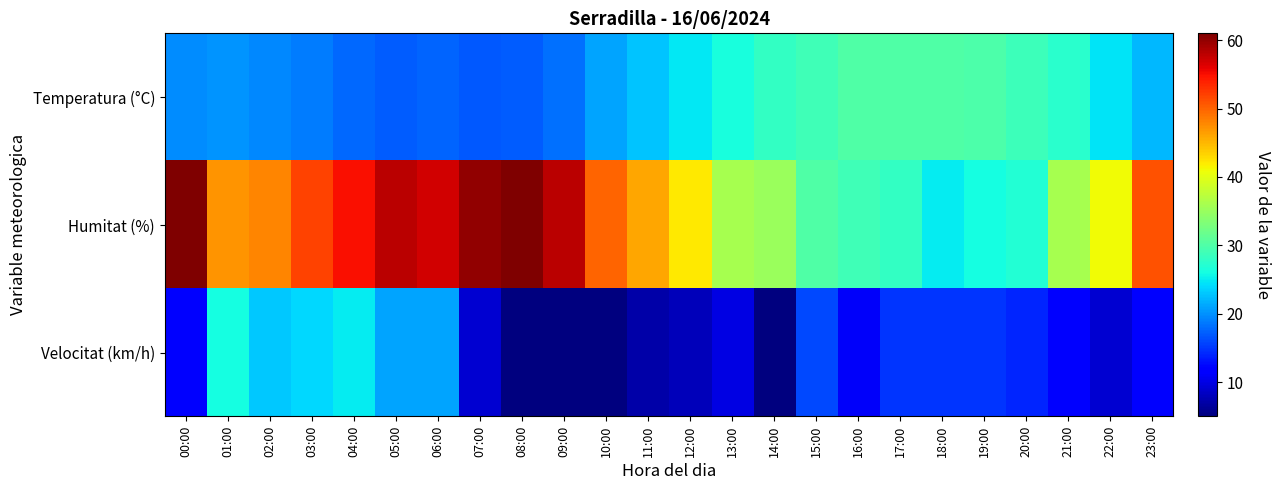

Which label corresponds to the smallest value in the chart?

08:00